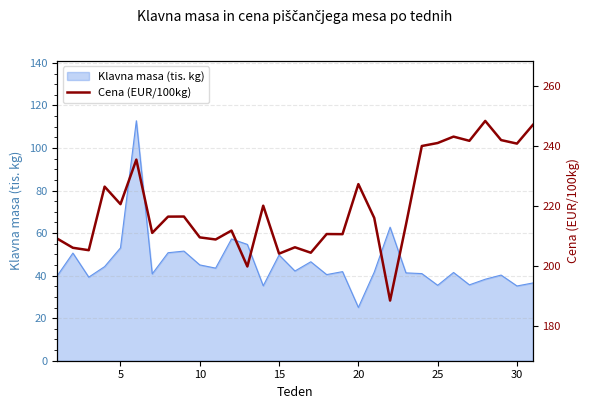

How many points are higher than both their immediate neighbors (excluding endpoints)?

10